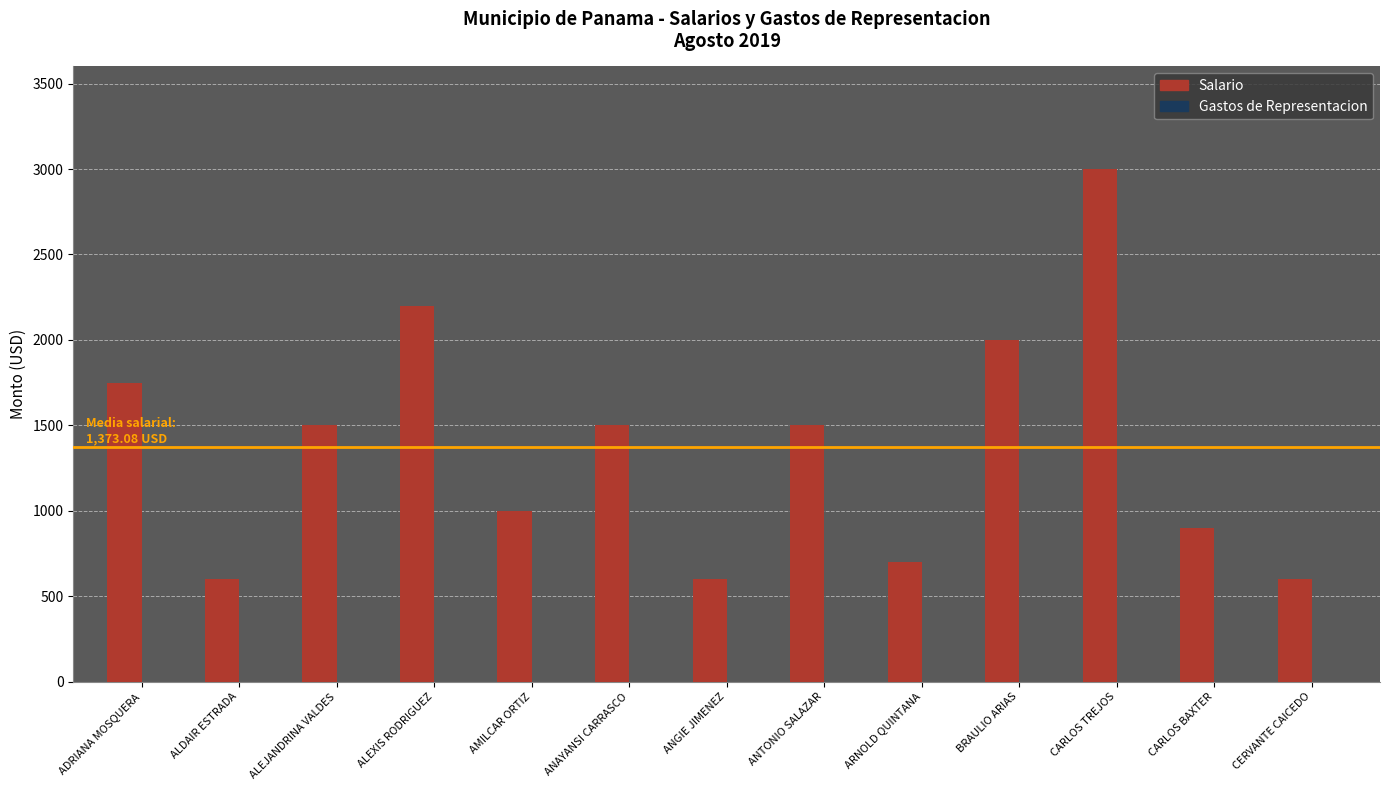

The value at ARNOLD QUINTANA is 335. True or false?

False